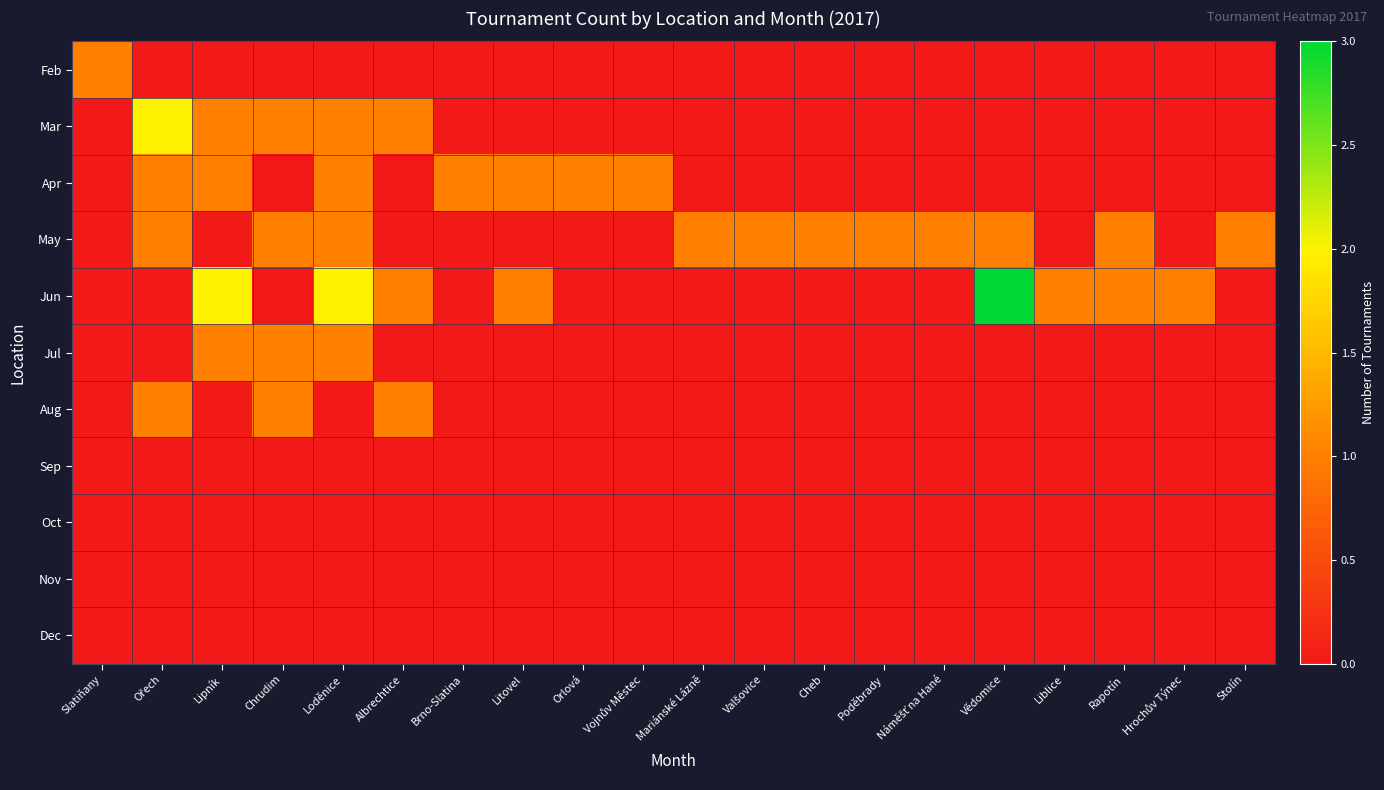

Reading left to right, list all the values displayed in this chart.

Feb: Slatiňany=1	Ořech=0	Lipník=0	Chrudim=0	Loděnice=0	Albrechtice=0	Brno-Slatina=0	Litovel=0	Orlová=0	Vojnův Městec=0	Mariánské Lázně=0	Valšovice=0	Cheb=0	Poděbrady=0	Náměšť na Hané=0	Vědomice=0	Liblice=0	Rapotín=0	Hrochův Týnec=0	Stolín=0
Mar: Slatiňany=0	Ořech=2	Lipník=1	Chrudim=1	Loděnice=1	Albrechtice=1	Brno-Slatina=0	Litovel=0	Orlová=0	Vojnův Městec=0	Mariánské Lázně=0	Valšovice=0	Cheb=0	Poděbrady=0	Náměšť na Hané=0	Vědomice=0	Liblice=0	Rapotín=0	Hrochův Týnec=0	Stolín=0
Apr: Slatiňany=0	Ořech=1	Lipník=1	Chrudim=0	Loděnice=1	Albrechtice=0	Brno-Slatina=1	Litovel=1	Orlová=1	Vojnův Městec=1	Mariánské Lázně=0	Valšovice=0	Cheb=0	Poděbrady=0	Náměšť na Hané=0	Vědomice=0	Liblice=0	Rapotín=0	Hrochův Týnec=0	Stolín=0
May: Slatiňany=0	Ořech=1	Lipník=0	Chrudim=1	Loděnice=1	Albrechtice=0	Brno-Slatina=0	Litovel=0	Orlová=0	Vojnův Městec=0	Mariánské Lázně=1	Valšovice=1	Cheb=1	Poděbrady=1	Náměšť na Hané=1	Vědomice=1	Liblice=0	Rapotín=1	Hrochův Týnec=0	Stolín=1
Jun: Slatiňany=0	Ořech=0	Lipník=2	Chrudim=0	Loděnice=2	Albrechtice=1	Brno-Slatina=0	Litovel=1	Orlová=0	Vojnův Městec=0	Mariánské Lázně=0	Valšovice=0	Cheb=0	Poděbrady=0	Náměšť na Hané=0	Vědomice=3	Liblice=1	Rapotín=1	Hrochův Týnec=1	Stolín=0
Jul: Slatiňany=0	Ořech=0	Lipník=1	Chrudim=1	Loděnice=1	Albrechtice=0	Brno-Slatina=0	Litovel=0	Orlová=0	Vojnův Městec=0	Mariánské Lázně=0	Valšovice=0	Cheb=0	Poděbrady=0	Náměšť na Hané=0	Vědomice=0	Liblice=0	Rapotín=0	Hrochův Týnec=0	Stolín=0
Aug: Slatiňany=0	Ořech=1	Lipník=0	Chrudim=1	Loděnice=0	Albrechtice=1	Brno-Slatina=0	Litovel=0	Orlová=0	Vojnův Městec=0	Mariánské Lázně=0	Valšovice=0	Cheb=0	Poděbrady=0	Náměšť na Hané=0	Vědomice=0	Liblice=0	Rapotín=0	Hrochův Týnec=0	Stolín=0
Sep: Slatiňany=0	Ořech=0	Lipník=0	Chrudim=0	Loděnice=0	Albrechtice=0	Brno-Slatina=0	Litovel=0	Orlová=0	Vojnův Městec=0	Mariánské Lázně=0	Valšovice=0	Cheb=0	Poděbrady=0	Náměšť na Hané=0	Vědomice=0	Liblice=0	Rapotín=0	Hrochův Týnec=0	Stolín=0
Oct: Slatiňany=0	Ořech=0	Lipník=0	Chrudim=0	Loděnice=0	Albrechtice=0	Brno-Slatina=0	Litovel=0	Orlová=0	Vojnův Městec=0	Mariánské Lázně=0	Valšovice=0	Cheb=0	Poděbrady=0	Náměšť na Hané=0	Vědomice=0	Liblice=0	Rapotín=0	Hrochův Týnec=0	Stolín=0
Nov: Slatiňany=0	Ořech=0	Lipník=0	Chrudim=0	Loděnice=0	Albrechtice=0	Brno-Slatina=0	Litovel=0	Orlová=0	Vojnův Městec=0	Mariánské Lázně=0	Valšovice=0	Cheb=0	Poděbrady=0	Náměšť na Hané=0	Vědomice=0	Liblice=0	Rapotín=0	Hrochův Týnec=0	Stolín=0
Dec: Slatiňany=0	Ořech=0	Lipník=0	Chrudim=0	Loděnice=0	Albrechtice=0	Brno-Slatina=0	Litovel=0	Orlová=0	Vojnův Městec=0	Mariánské Lázně=0	Valšovice=0	Cheb=0	Poděbrady=0	Náměšť na Hané=0	Vědomice=0	Liblice=0	Rapotín=0	Hrochův Týnec=0	Stolín=0